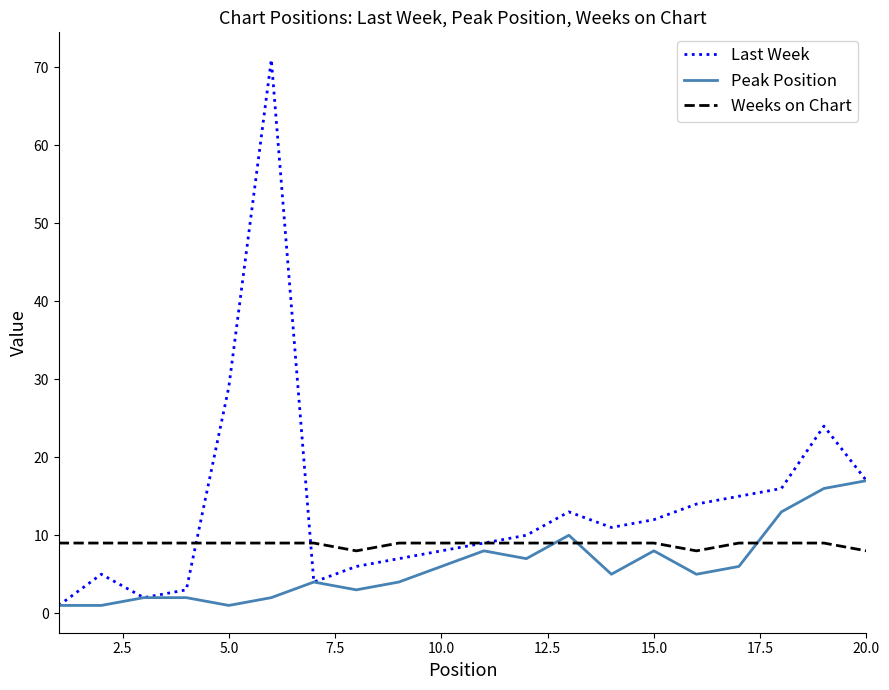

True or false: Weeks on Chart and Peak Position intersect in this chart.

True